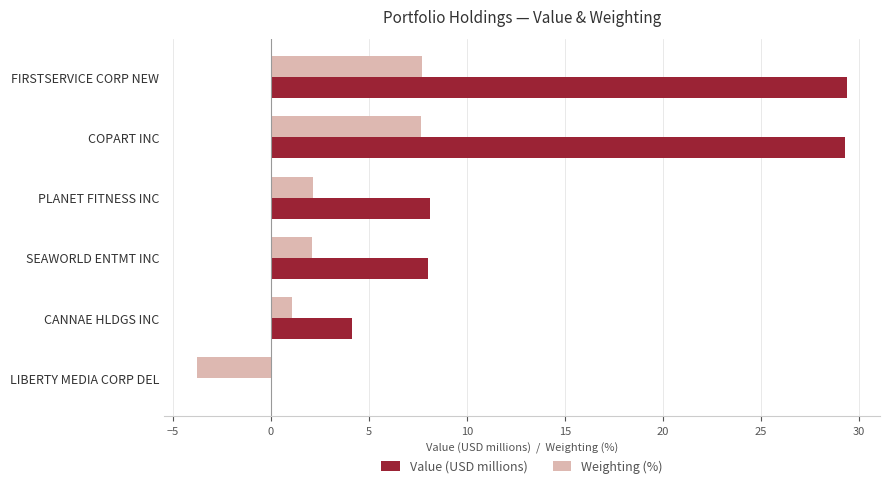

How many positive values does the Weighting (%) series have?

5